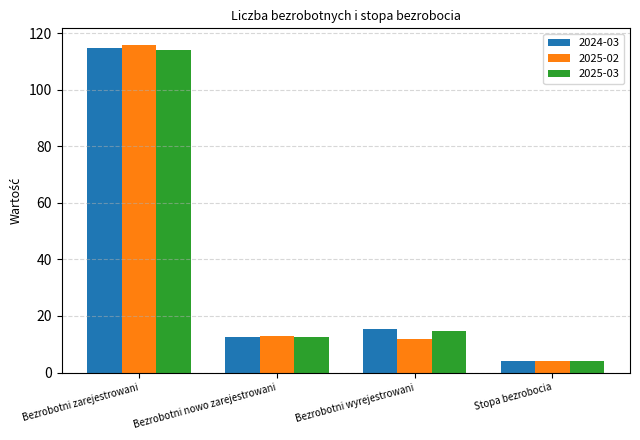

Which series changed the most between Bezrobotni wyrejestrowani and Stopa bezrobocia?

2024-03